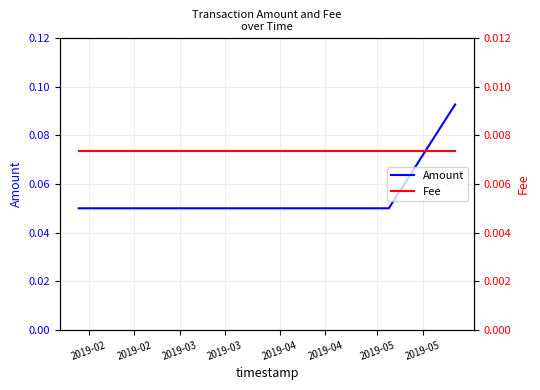

Reading right to left, list all the values displayed in this chart.

Amount: 0.1	0.1	0.1
Fee: 0.0	0.0	0.0